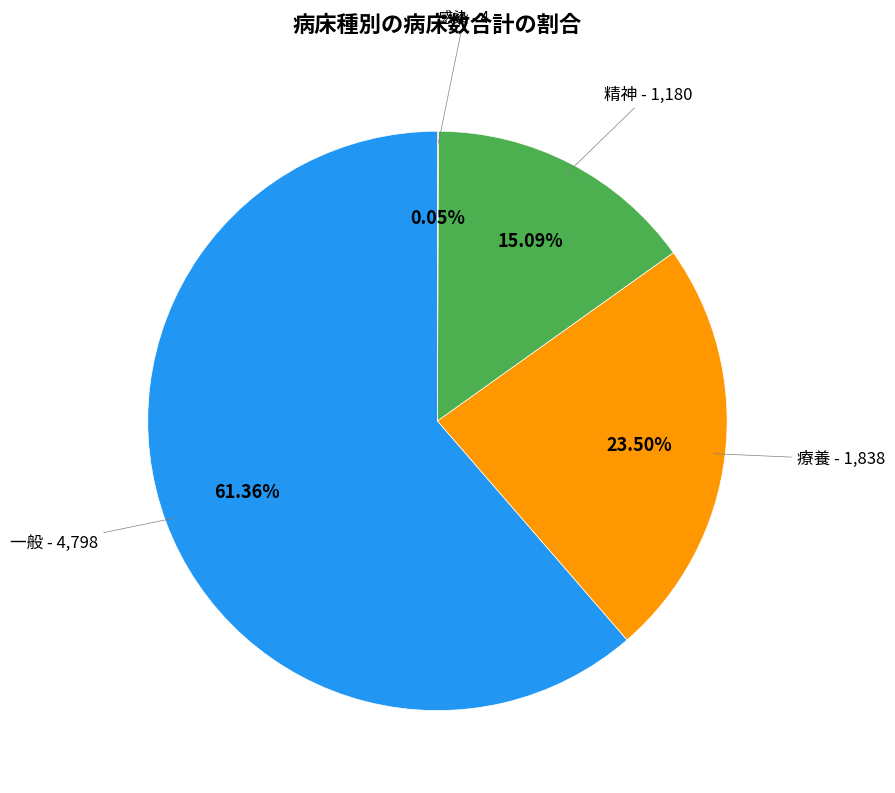

Does any single category account for the majority?

Yes